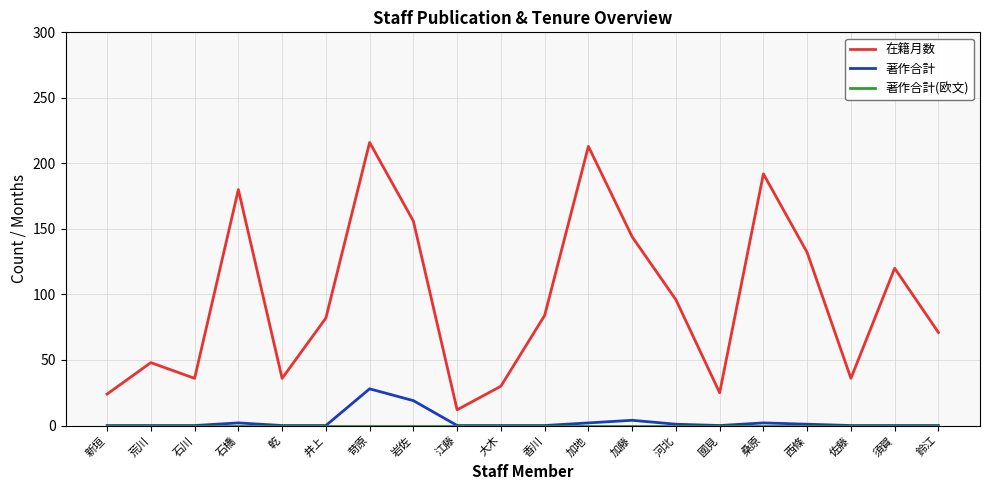

At which category is the sum across all series the highest?

苛原